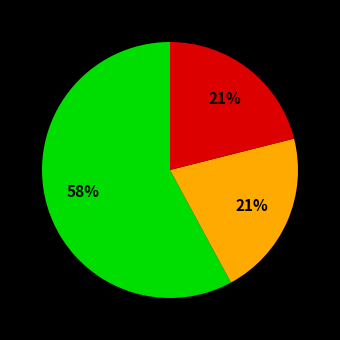

To the nearest percent, what is the difference between the largest and smallest slice percentages?

37%